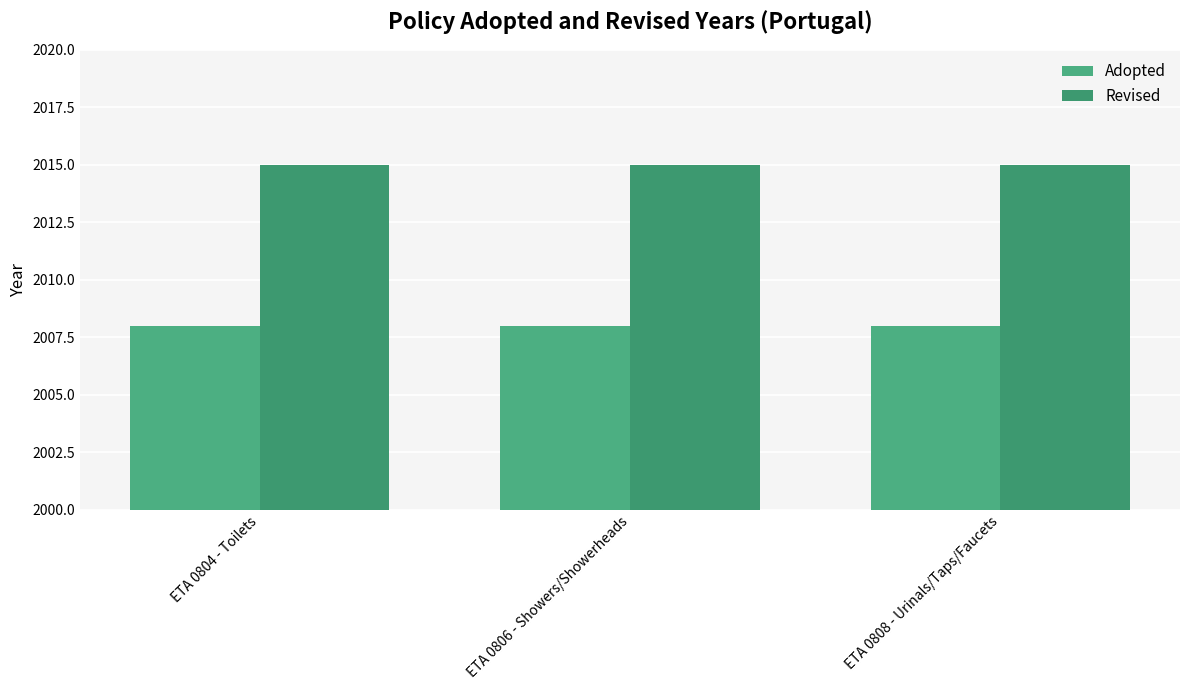

How many bars are there in total?

6